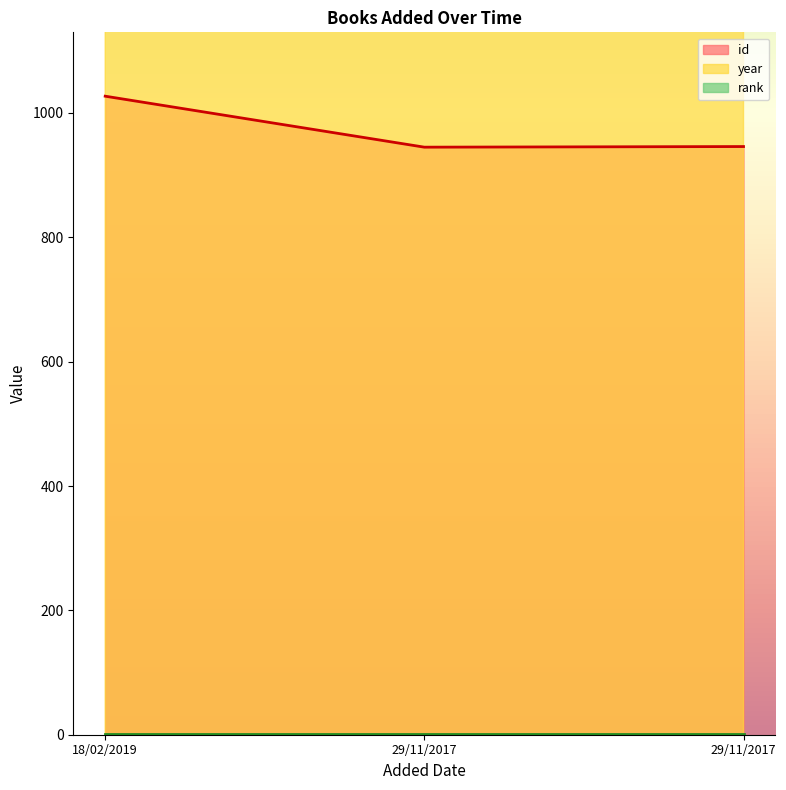

How many data points in id are less than 946?

1